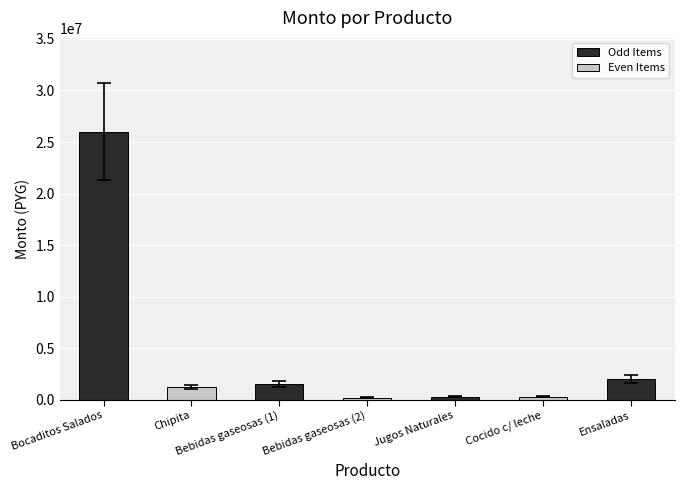

What is the minimum value shown in the chart?

200000